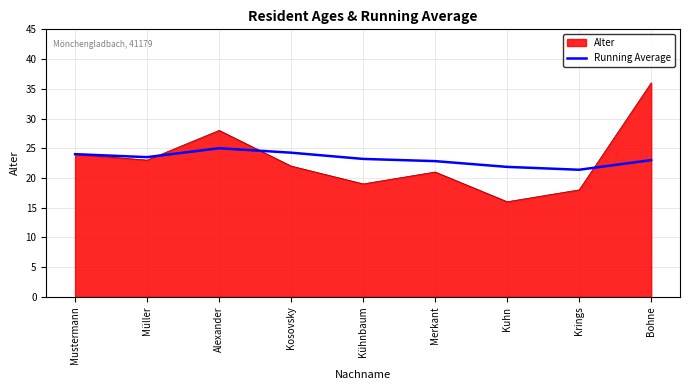

What is the smallest value displayed?

16.0